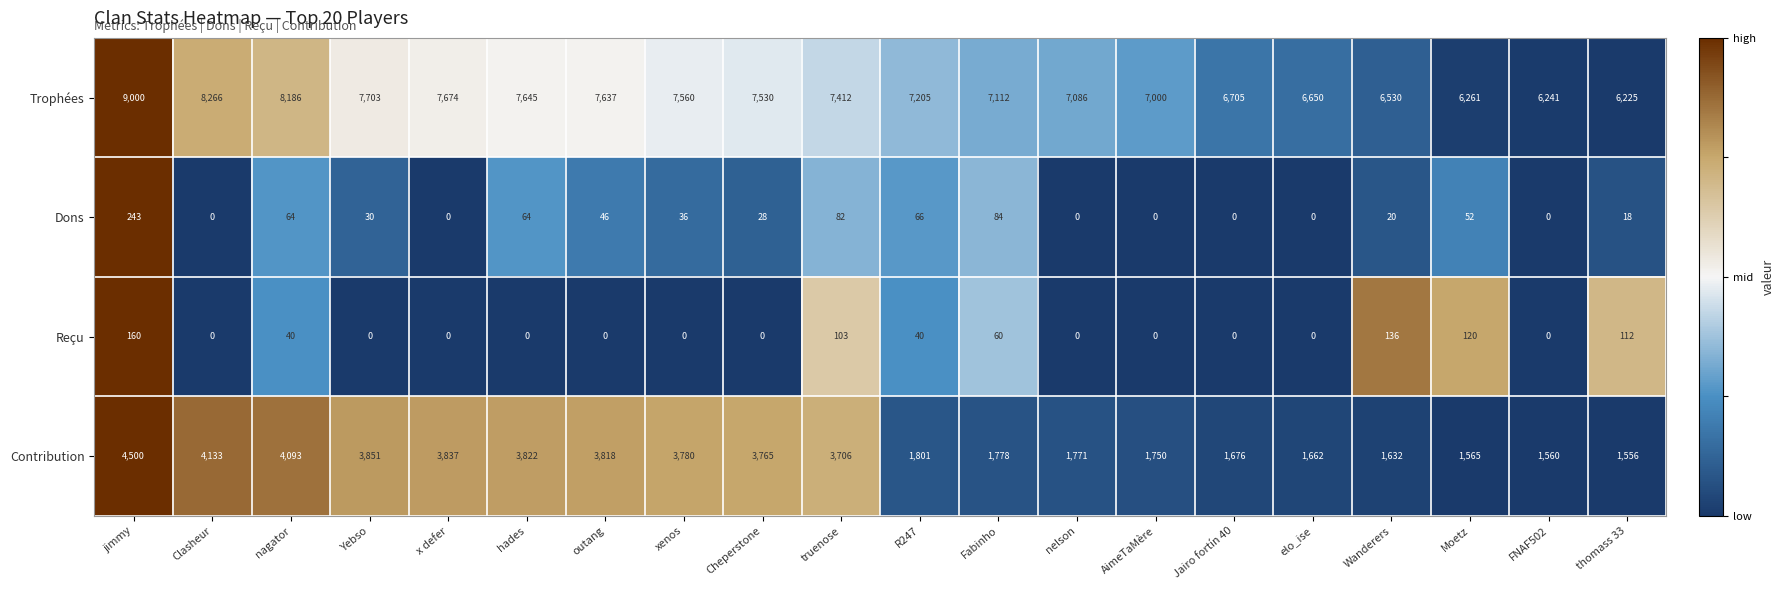

What is the sum of the Trophées values at AimeTaMère and Clasheur?

15266